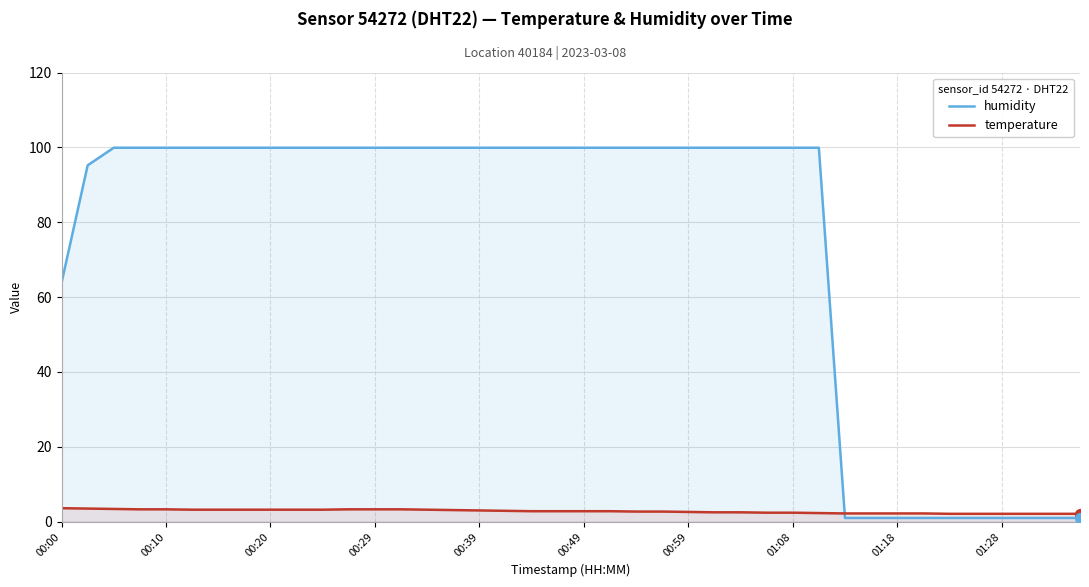

Which series contains the lowest Y value?

humidity